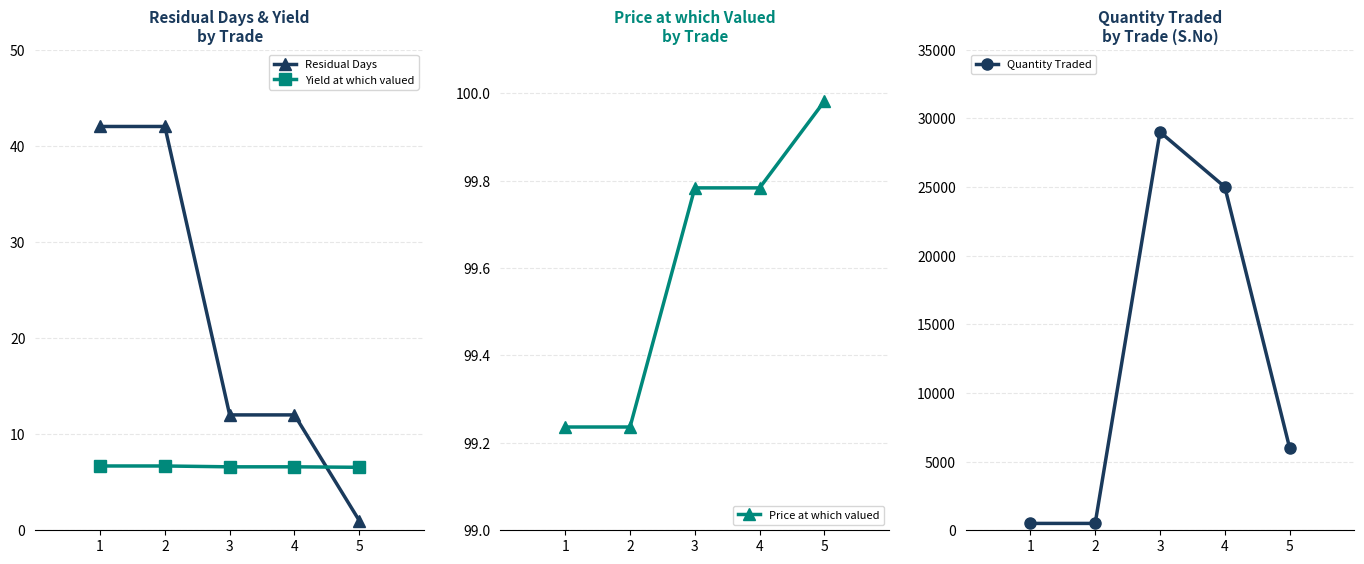

Reading left to right, extract all data points from this chart.

Residual Days: 1=42.0	2=42.0	3=12.0	4=12.0	5=1.0
Yield at which valued: 1=6.7	2=6.7	3=6.6	4=6.6	5=6.5
Price at which valued: 1=99.2	2=99.2	3=99.8	4=99.8	5=100.0
Quantity Traded: 1=500.0	2=500.0	3=29000.0	4=25000.0	5=6000.0